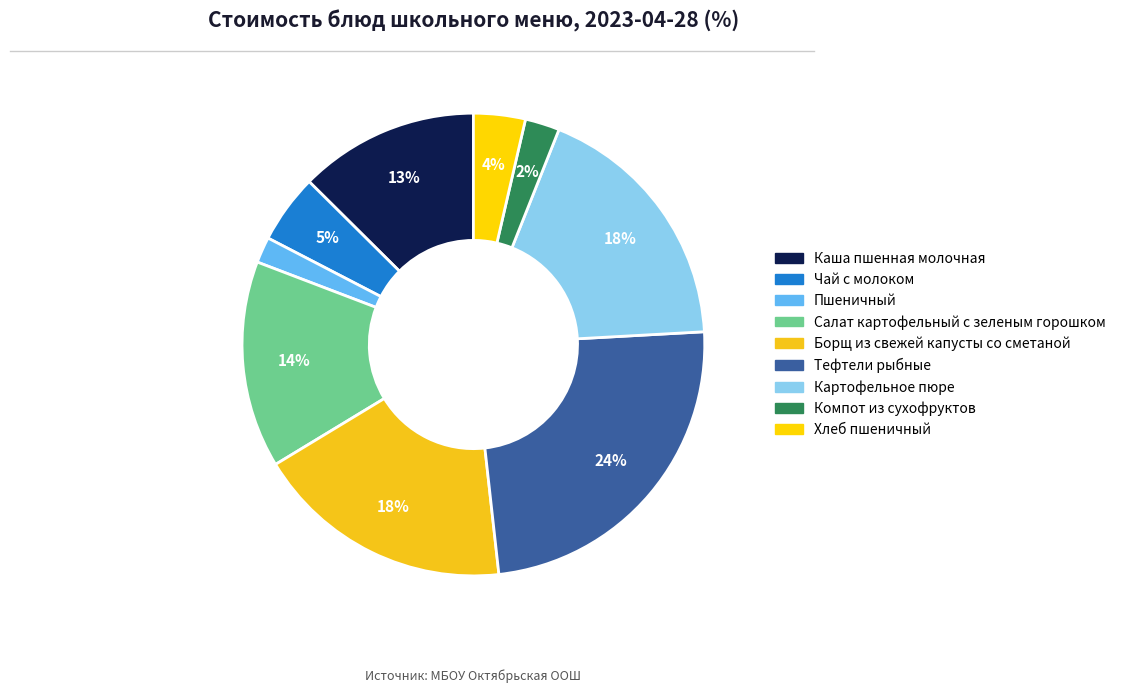

To the nearest percent, what is the difference between the Борщ из свежей капусты со сметаной and Салат картофельный с зеленым горошком slice percentages?

4%